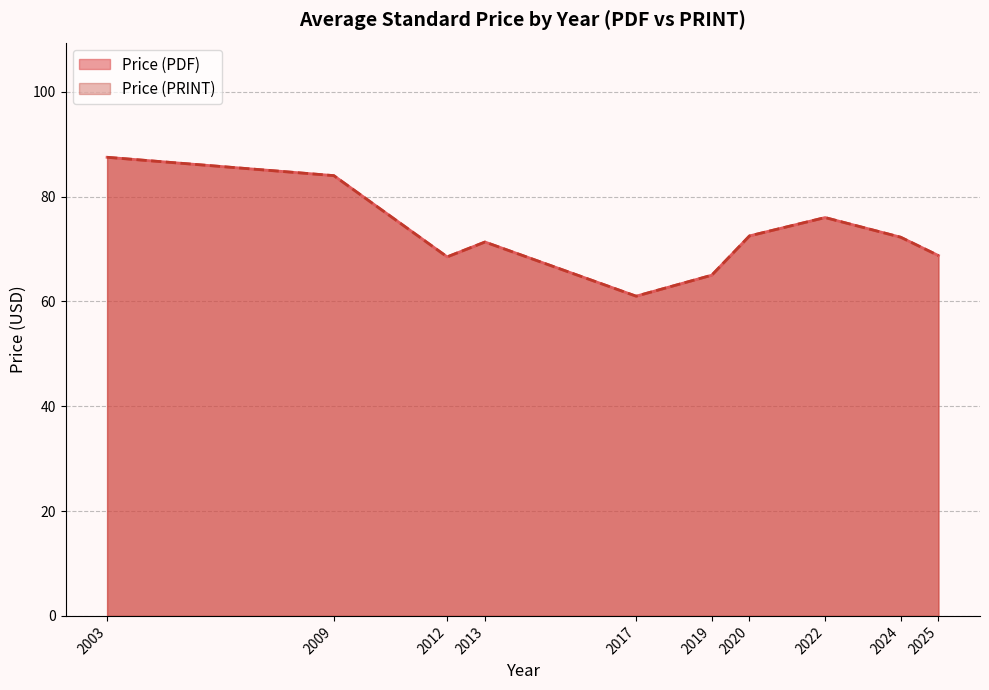

Which series has the largest range (max minus min)?

Price (PDF)